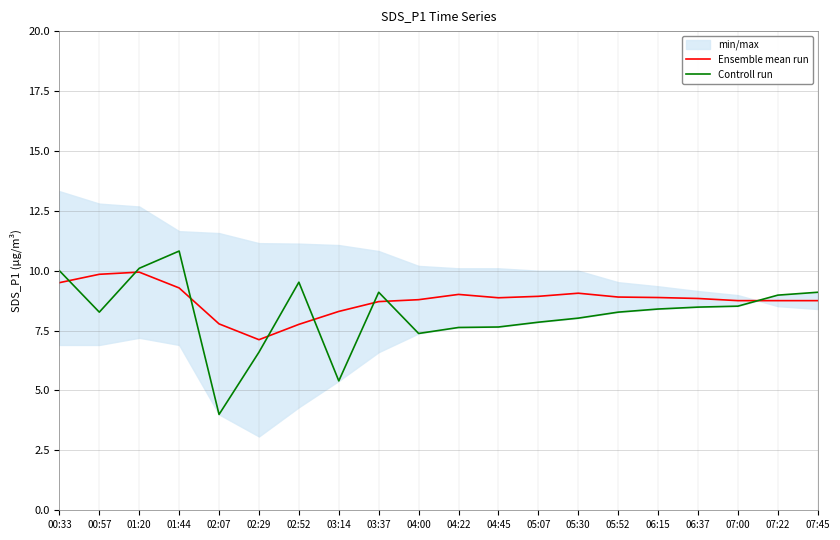

At 07:22, list the series in order from smallest to largest.

Ensemble mean run, Controll run